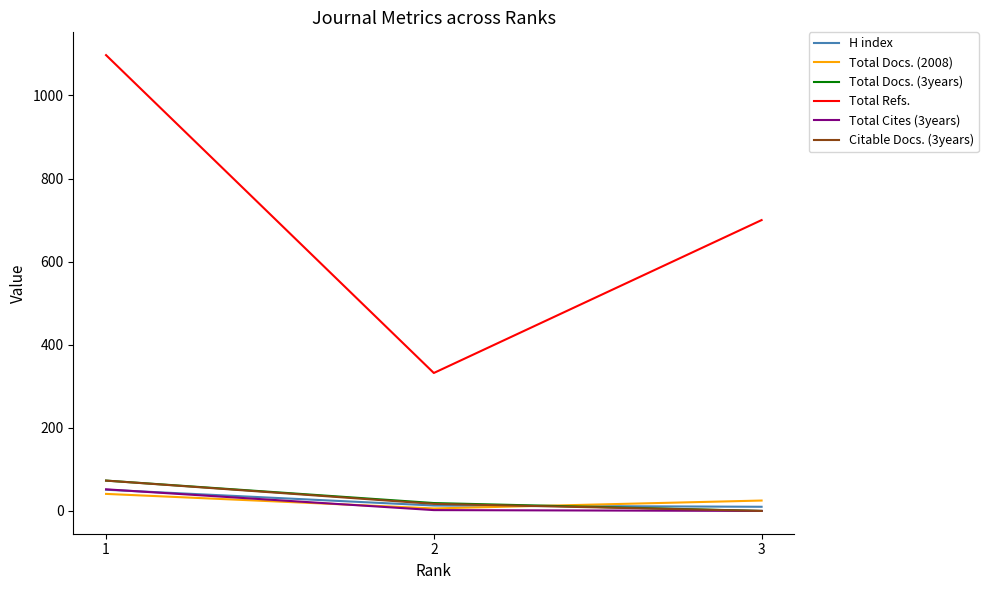

What is the difference between the Total Docs. (2008) values at 3 and 1?

16